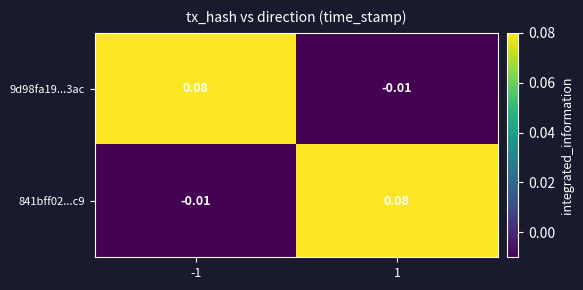

Is the value of 841bff02...c9 at 1 greater than the value of 9d98fa19...3ac at 1?

Yes